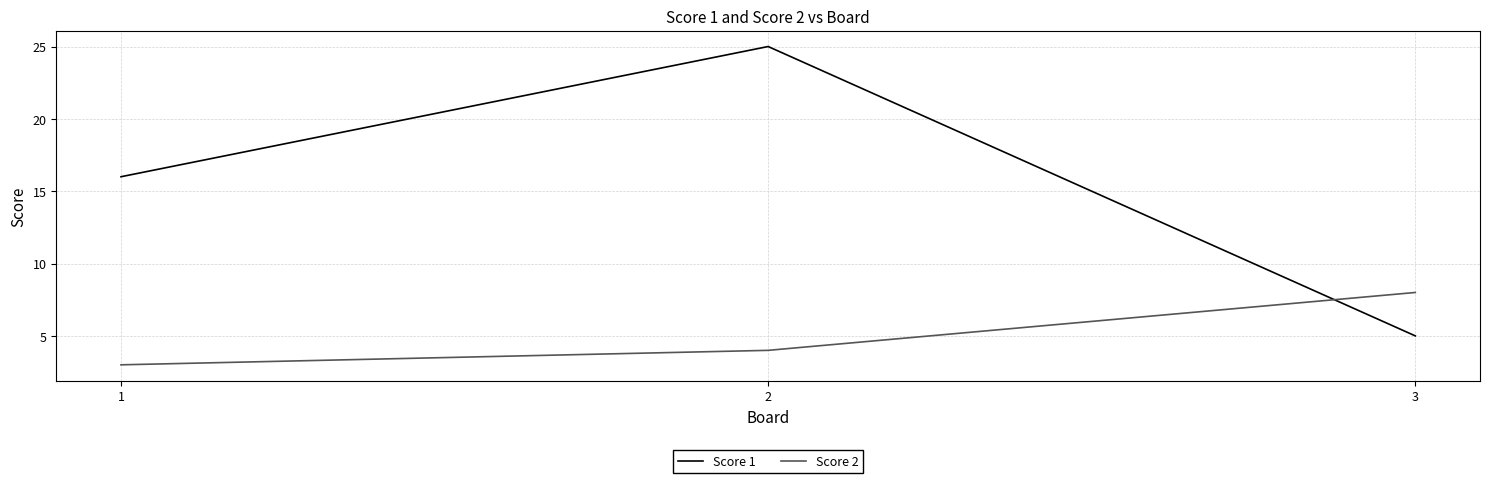

Reading left to right, list all the values displayed in this chart.

Score 1: 16	25	5
Score 2: 3	4	8